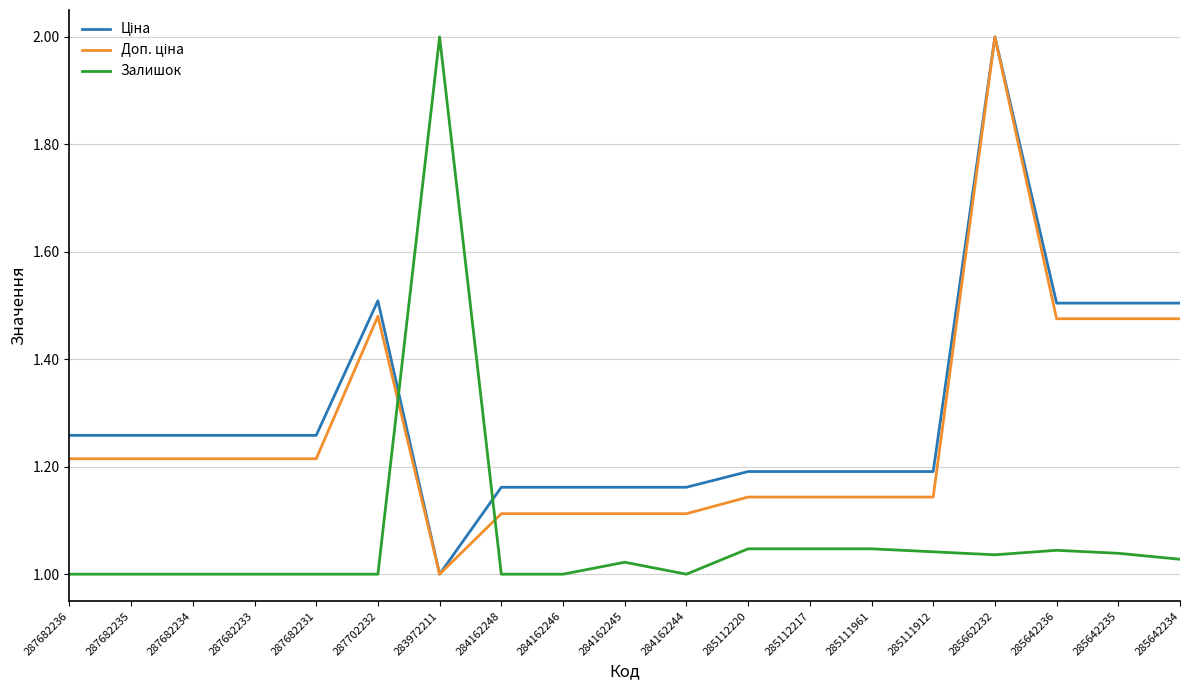

Is this an area chart (filled region under the line)?

No